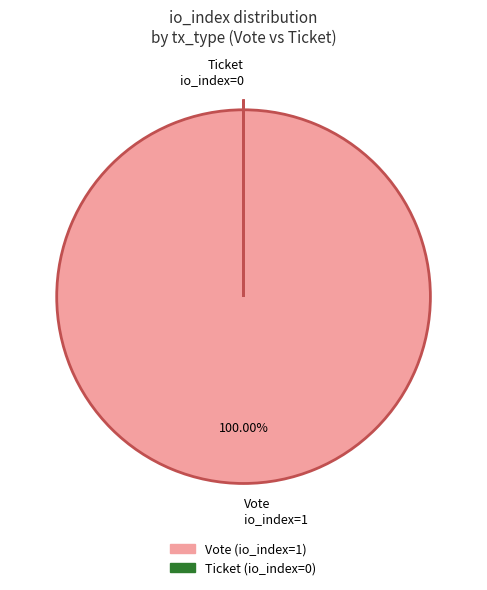

Is there any slice that represents more than half of the pie?

Yes